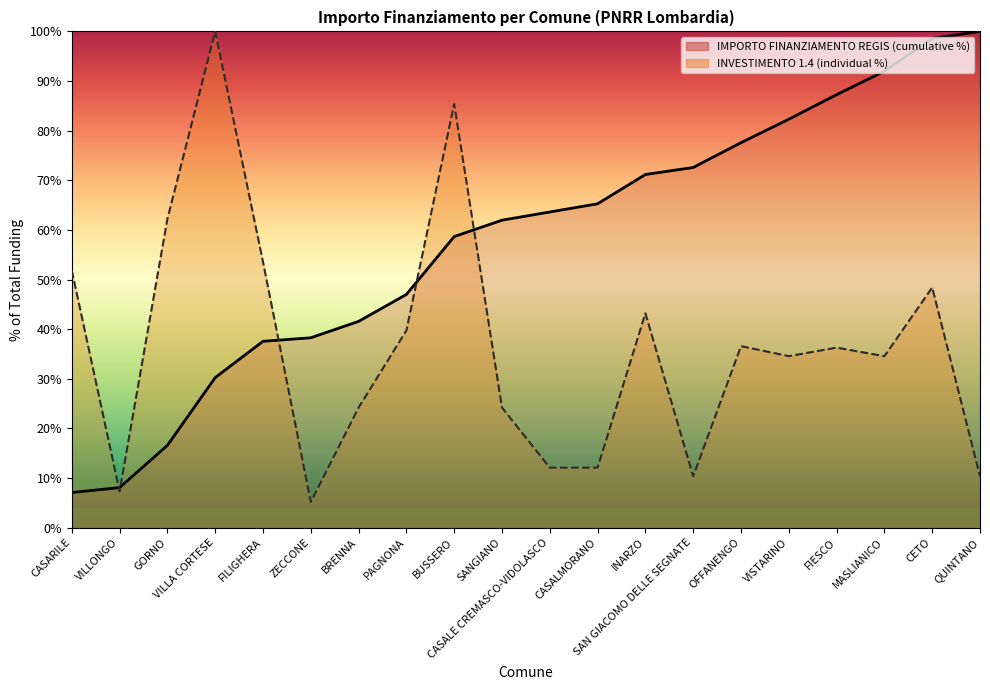

What is the value of the 10th point from the left?

24.2